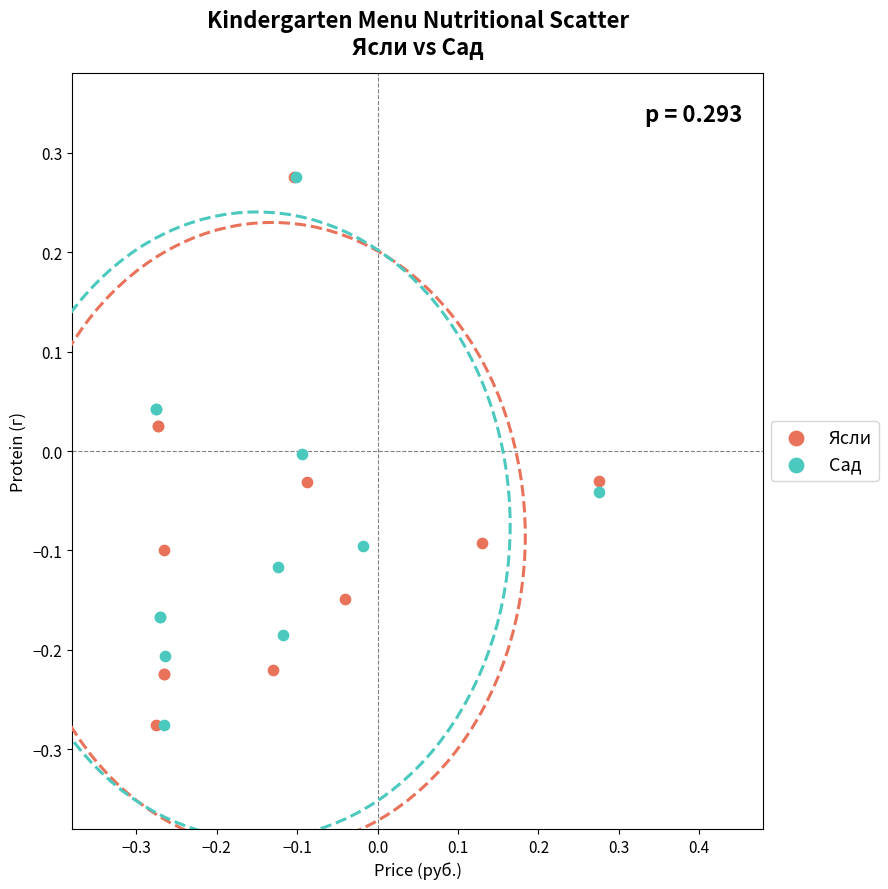

What are all the series names shown in the legend?

Ясли, Сад